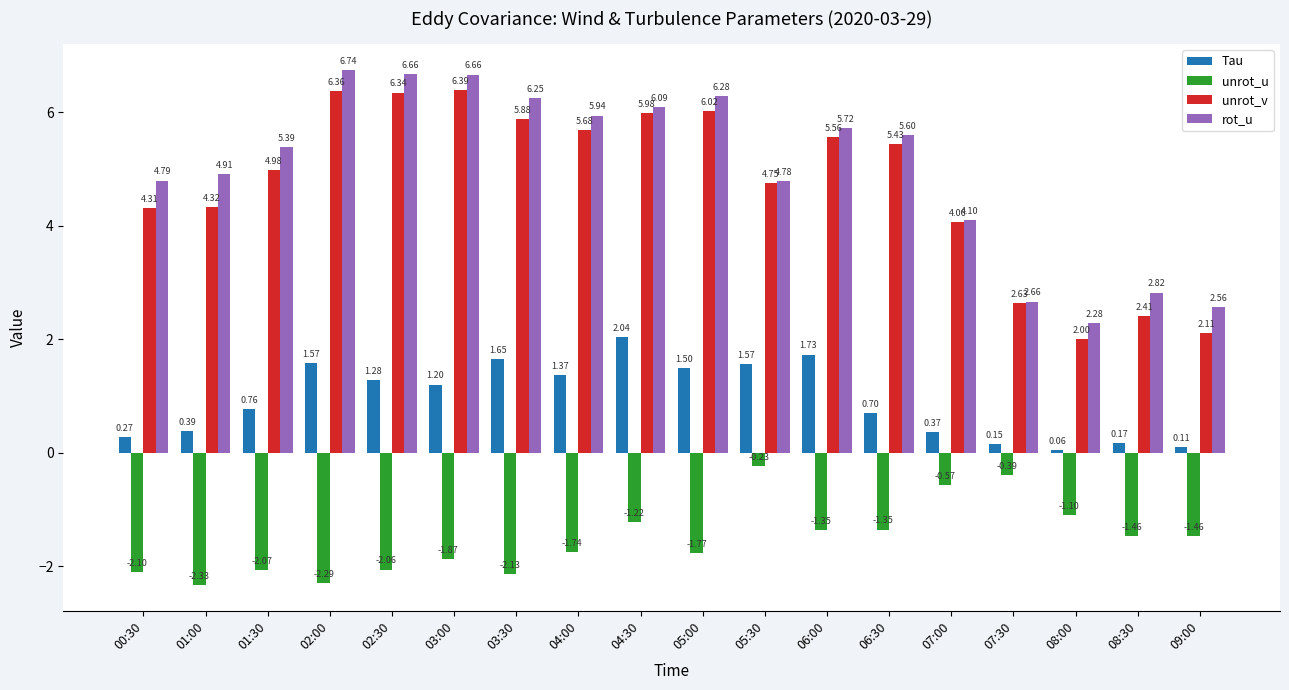

Rank the series at 08:00 from highest to lowest value.

rot_u, unrot_v, Tau, unrot_u